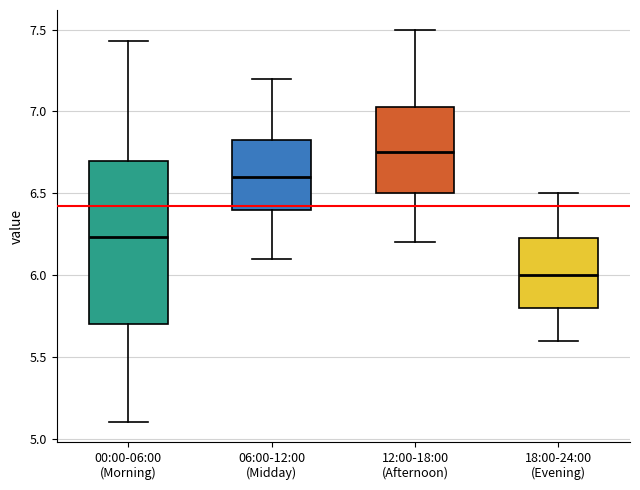

Which box's median line is the lowest?

18:00-24:00 (Evening)